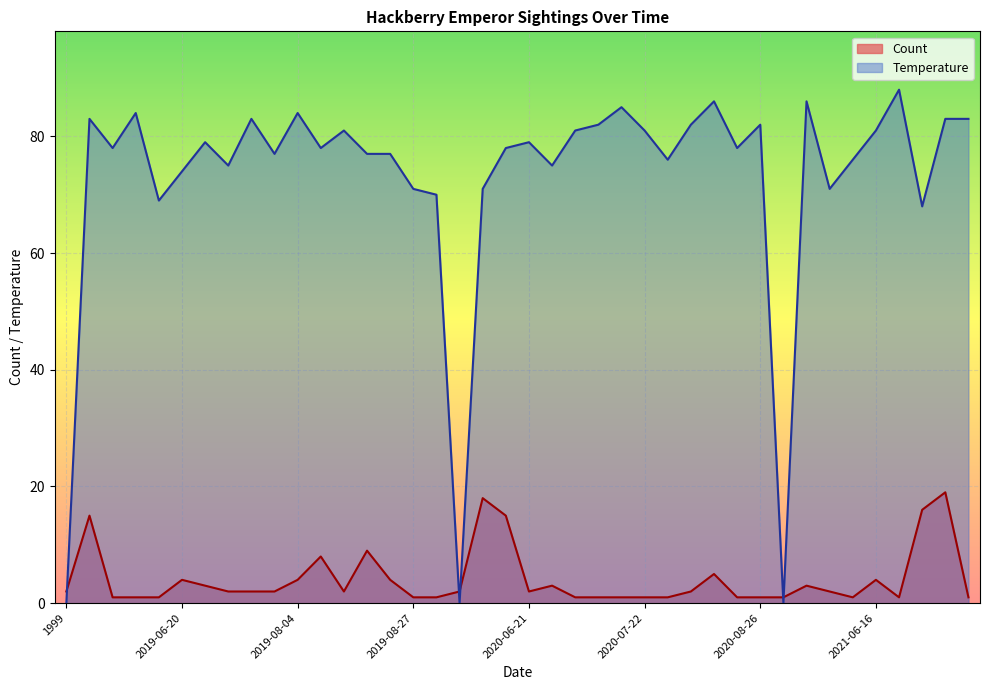

What is the difference between the highest and lowest values at 2020-08-10?

81